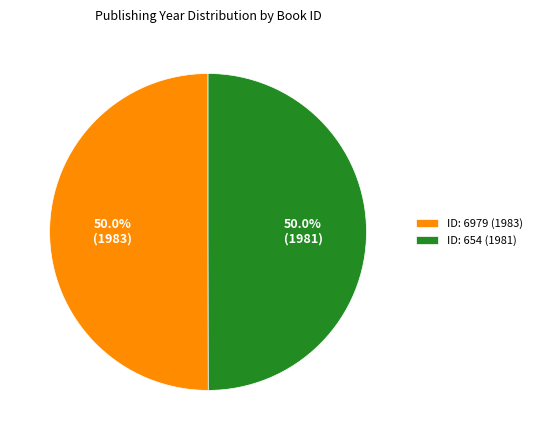

How much of the chart is everything except ID: 6979 (1983)?

50.0%